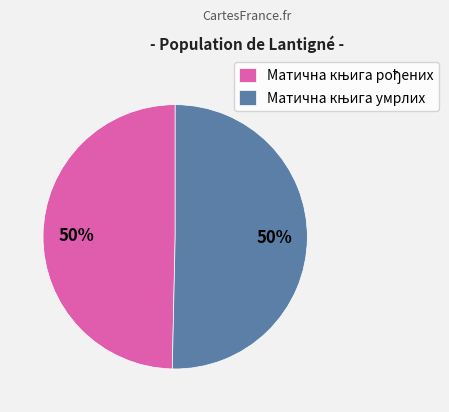

To the nearest percent, what is the average slice percentage?

50%